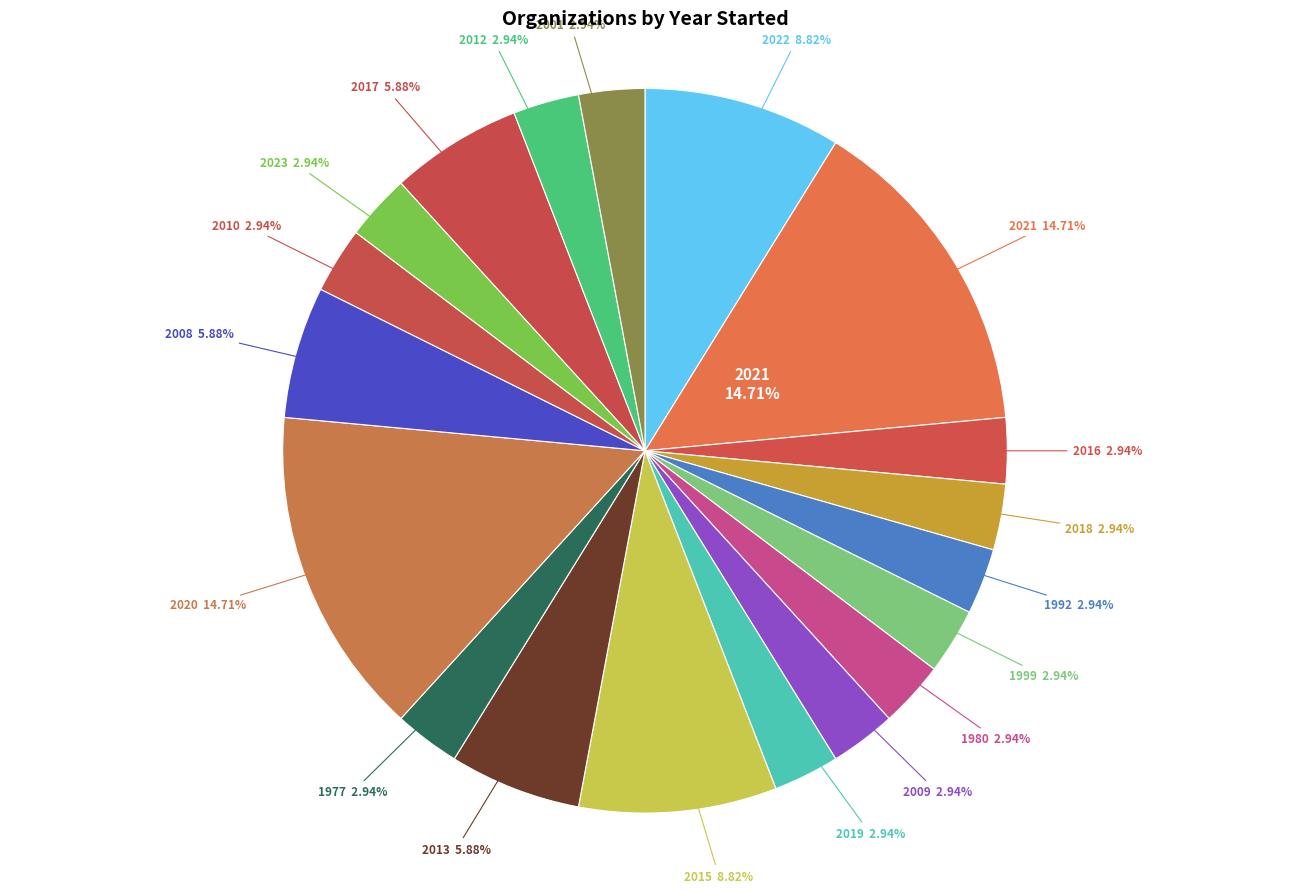

To the nearest percent, what percentage of the pie is 2001?

3%